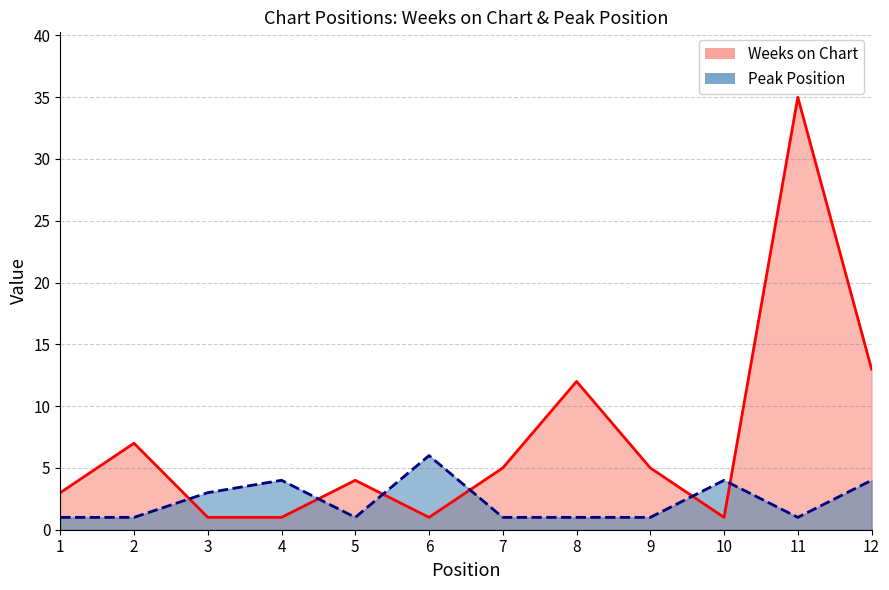

Which series has the widest spread of values?

Weeks on Chart